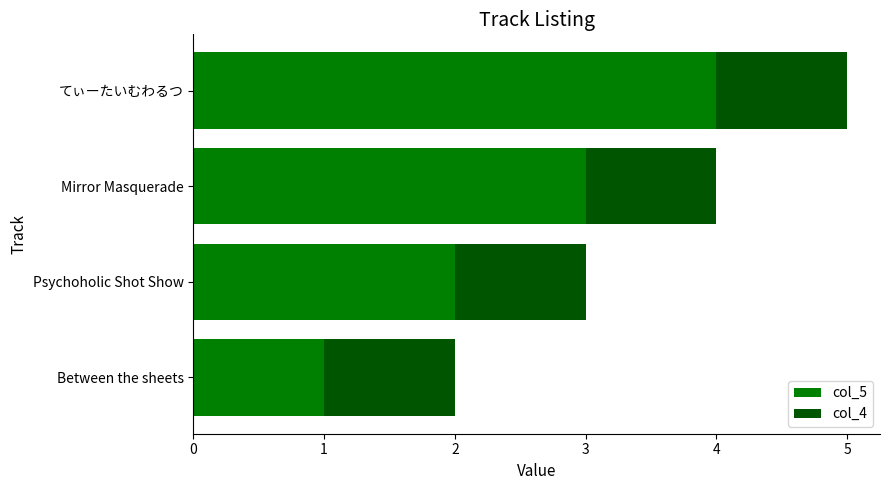

At which category is the sum across all series the highest?

てぃーたいむわるつ